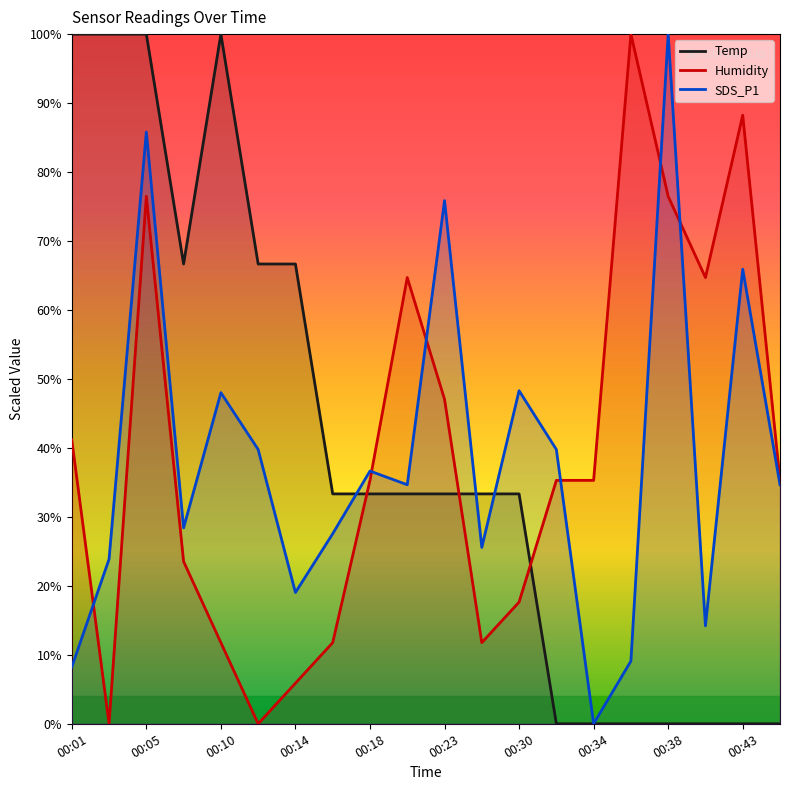

What is the approximate value of SDS_P1 at 00:32?

39.8